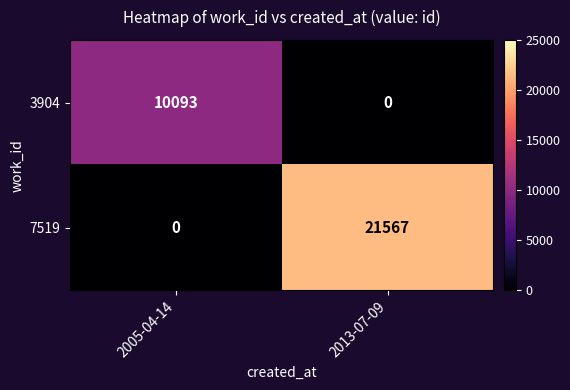

Count the number of data series in this chart.

2